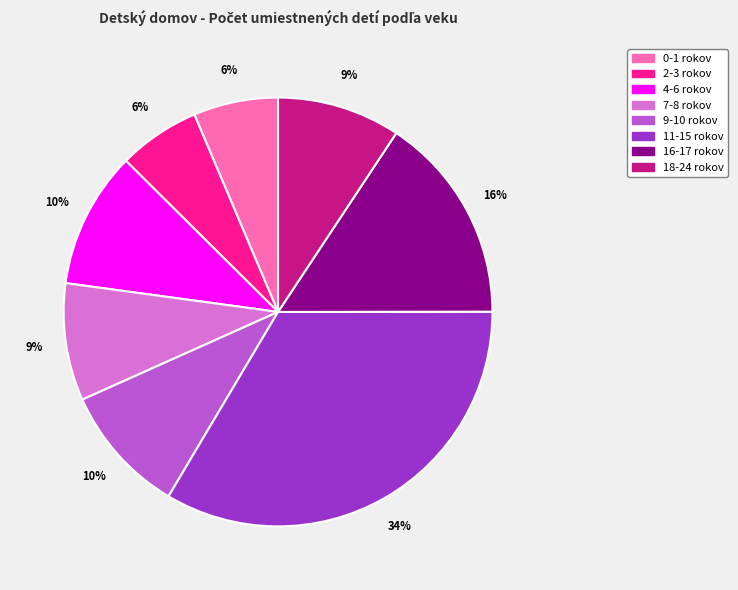

True or false: 18-24 rokov accounts for 9% of the total.

True